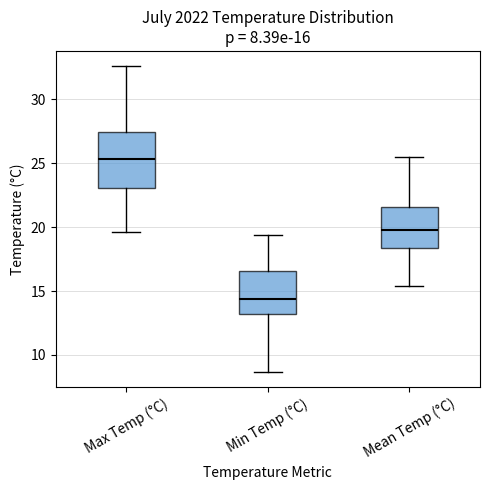

Comparing the boxes themselves (not the whiskers), which one is the tallest?

Max Temp (°C)